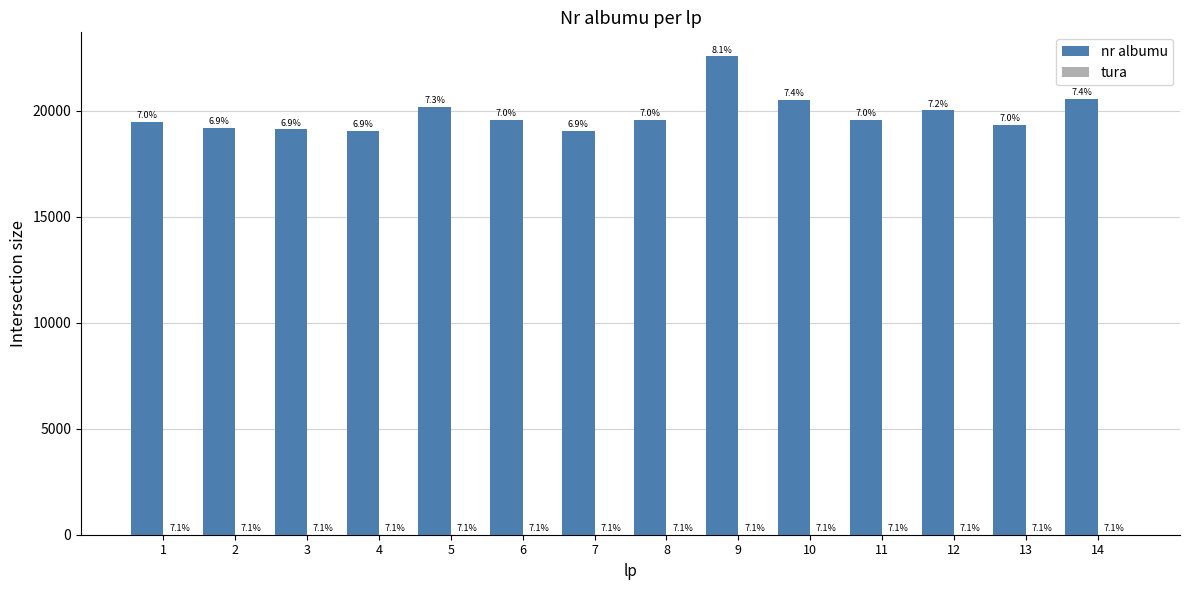

Reading right to left, extract all data points from this chart.

nr albumu: 14=20555	13=19355	12=20029	11=19577	10=20529	9=22575	8=19563	7=19049	6=19579	5=20189	4=19051	3=19123	2=19190	1=19468
tura: 14=1	13=1	12=1	11=1	10=1	9=1	8=1	7=1	6=1	5=1	4=1	3=1	2=1	1=1